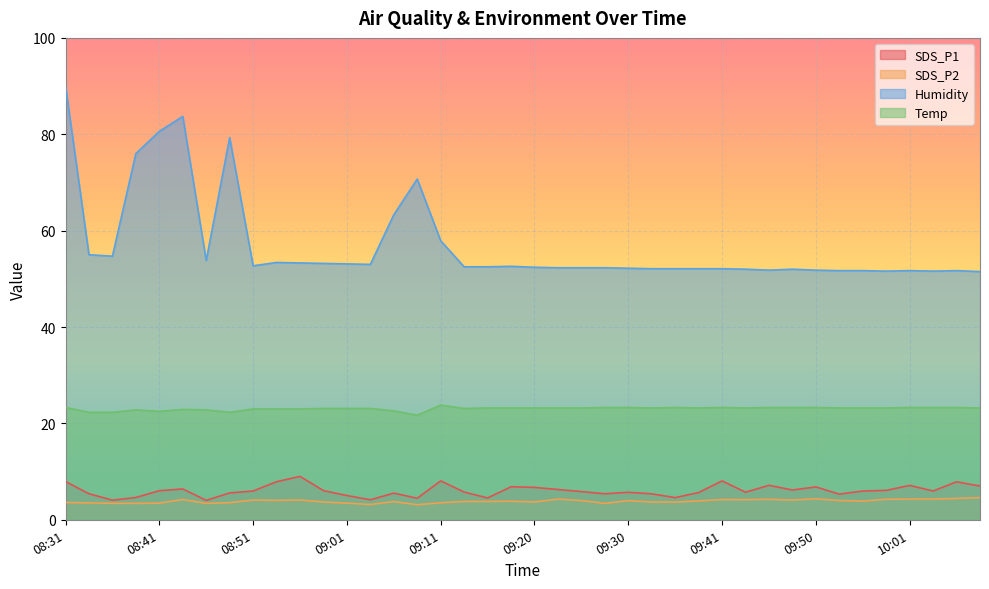

Where is SDS_P1 nearest to the value 6?

08:41